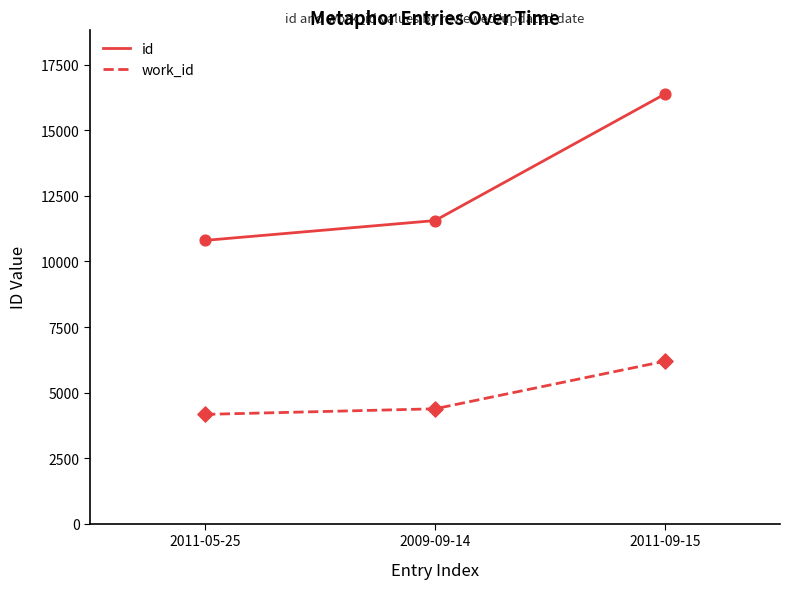

What are all the series names shown in the legend?

id, work_id